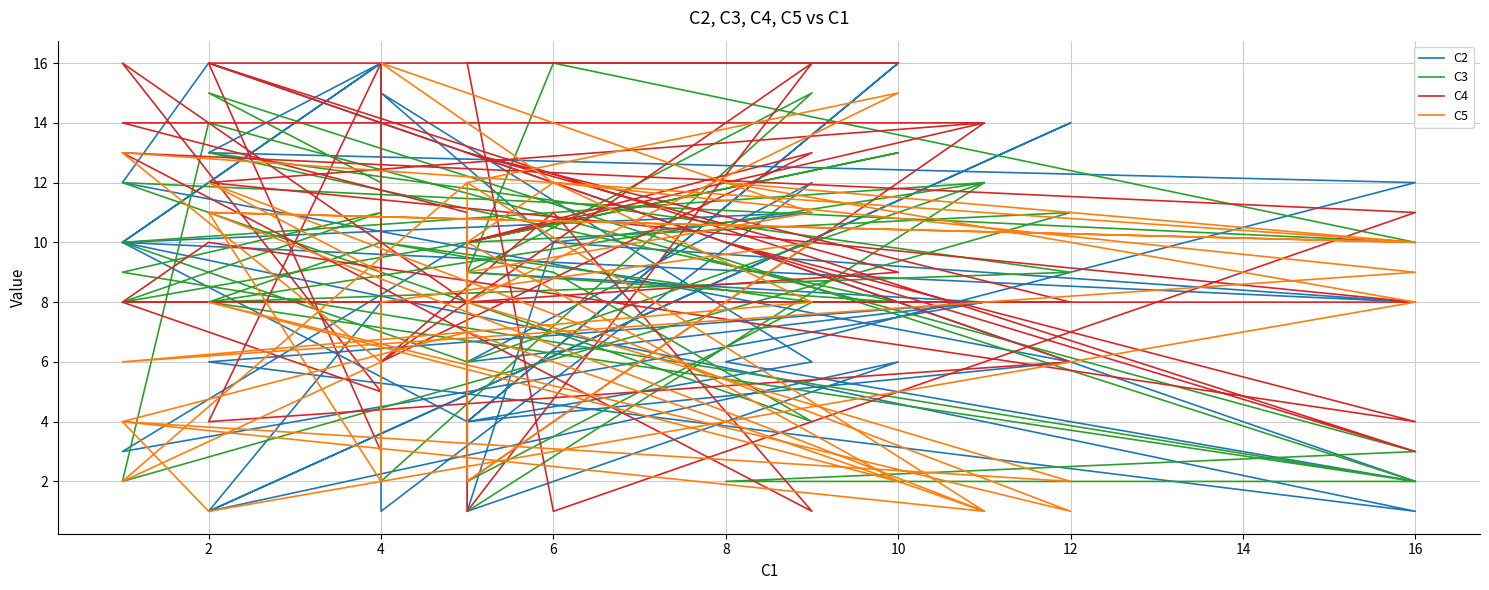

List the series in order of their peak value, lowest first.

C2, C3, C4, C5